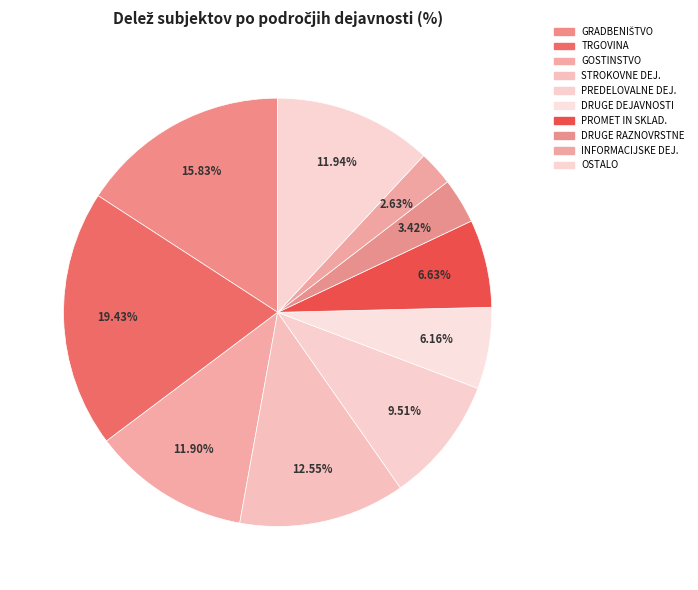

How many slices are in this pie chart?

10